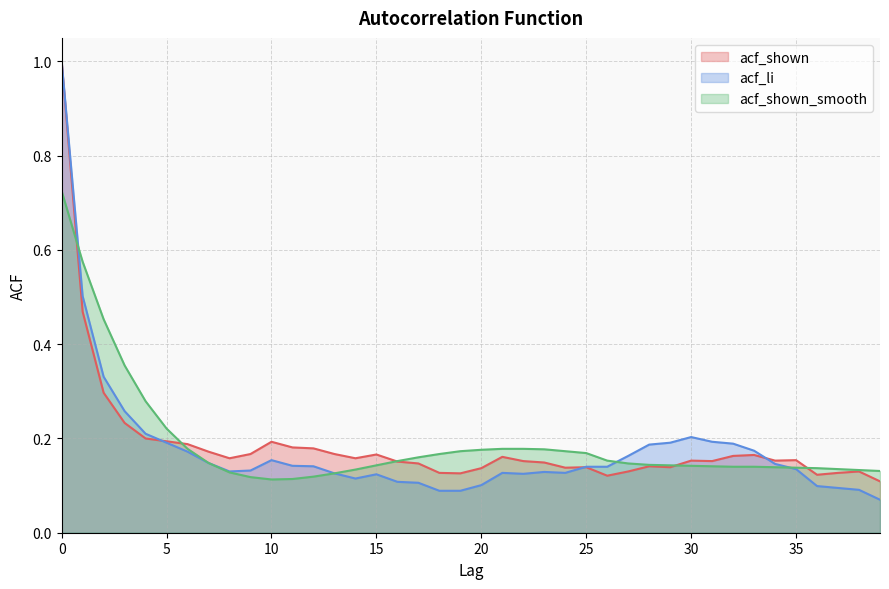

Between 23 and 16, which is larger?

16